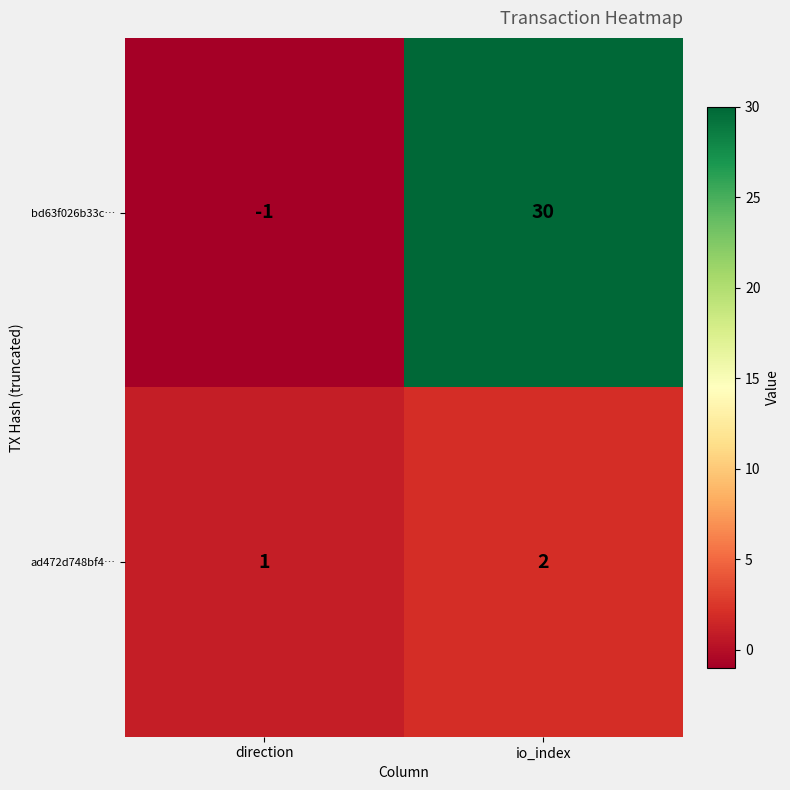

At how many categories does at least one series exceed 26?

1